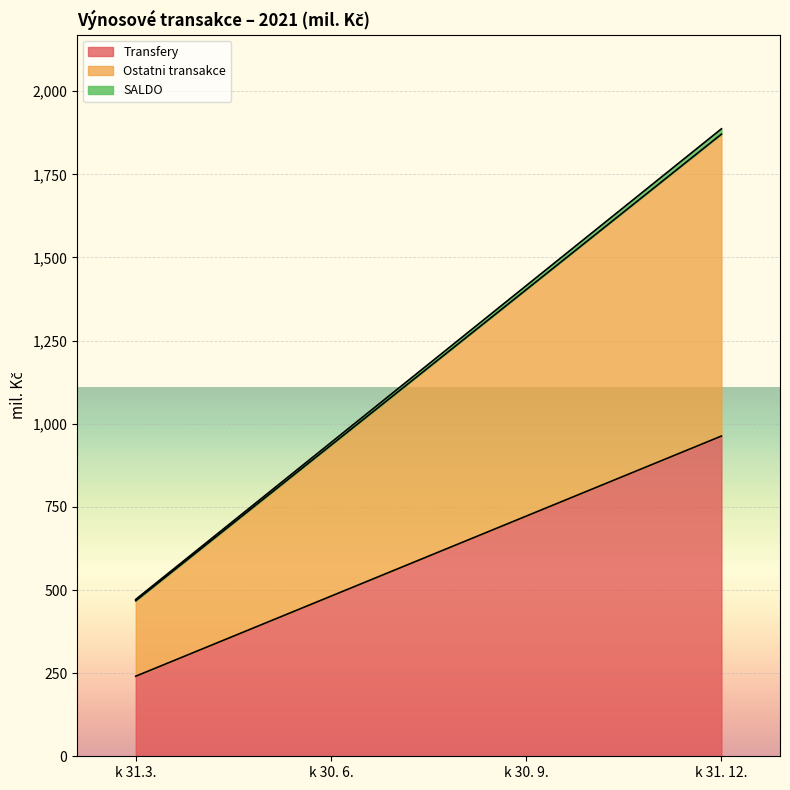

True or false: SALDO has more than 1 points higher than both neighbors.

False